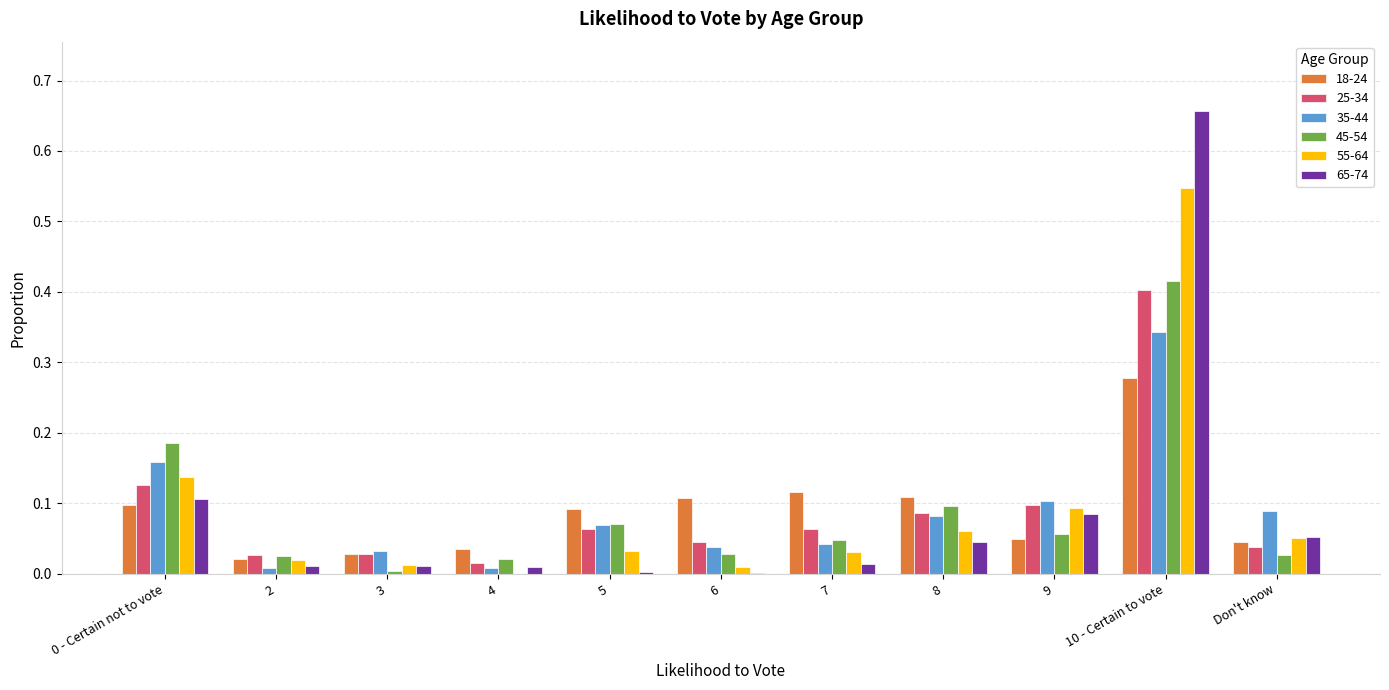

True or false: 18-24 has a value of 0.1 at 5.

True